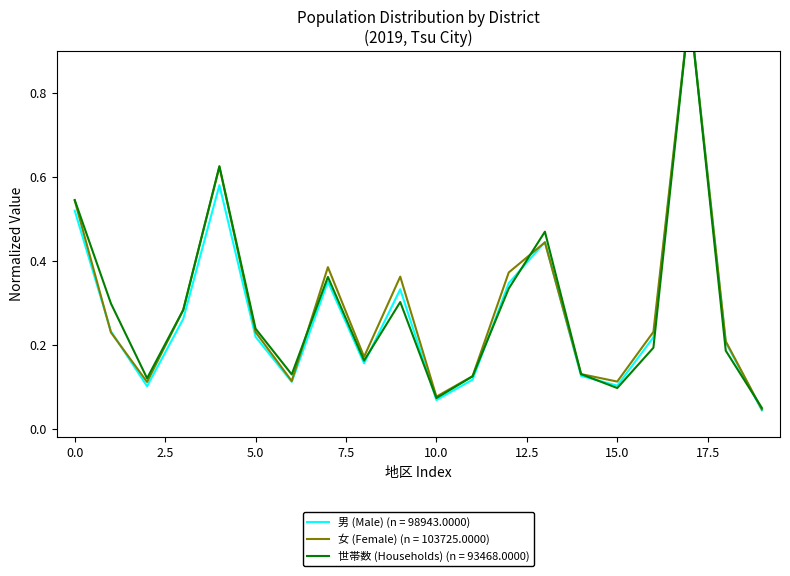

What is the maximum value shown in the chart?

1.0